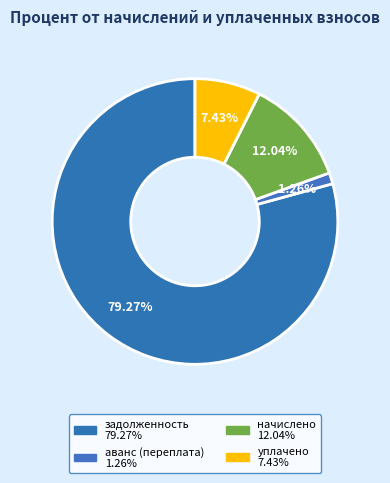

Rank the categories by value from highest to lowest.

задолженность, начислено, уплачено, аванс (переплата)